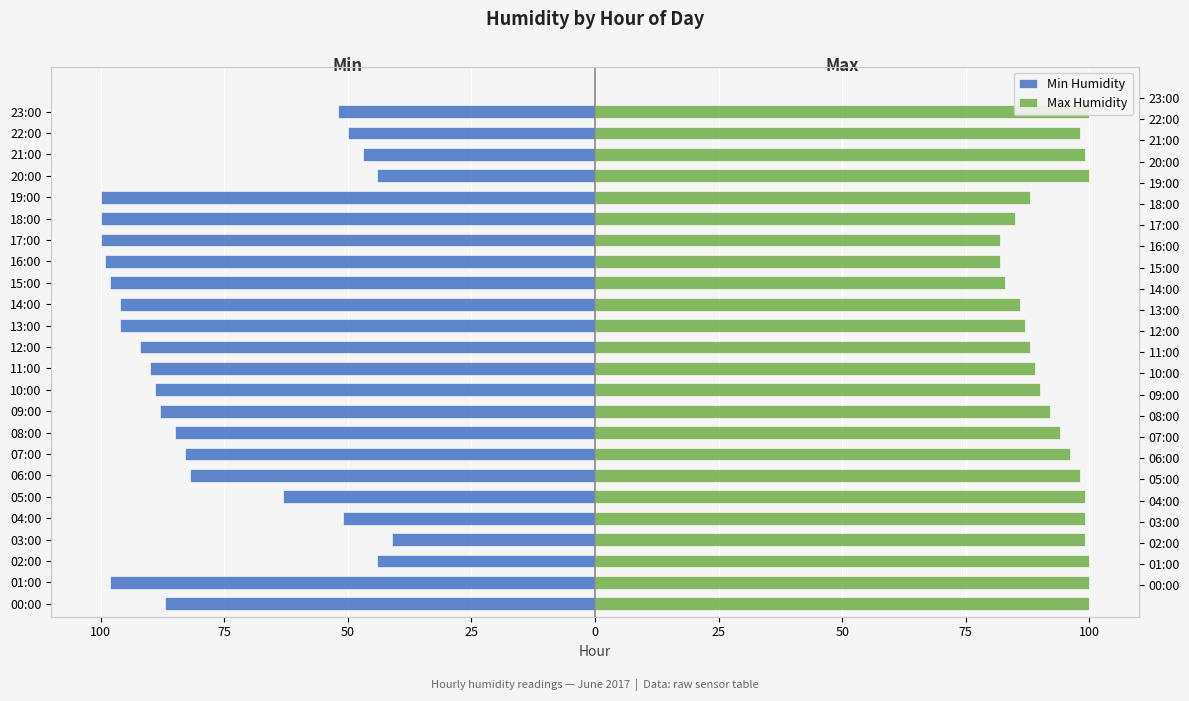

How many bars are there in each group?

2